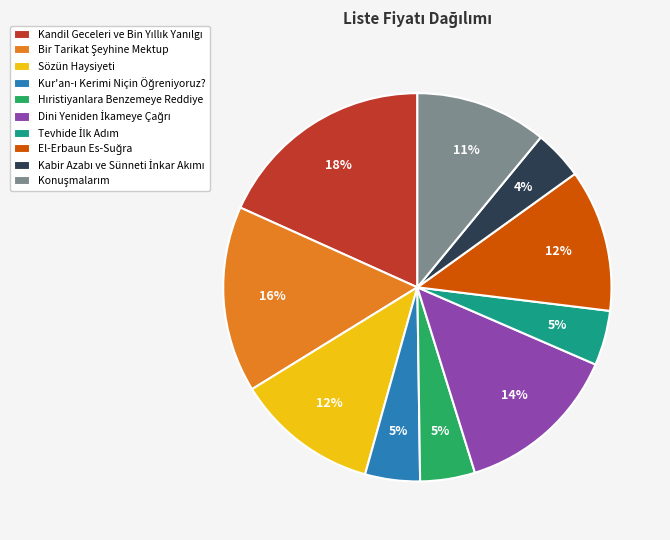

What percentage is the Sözün Haysiyeti slice, to the nearest percent?

12%